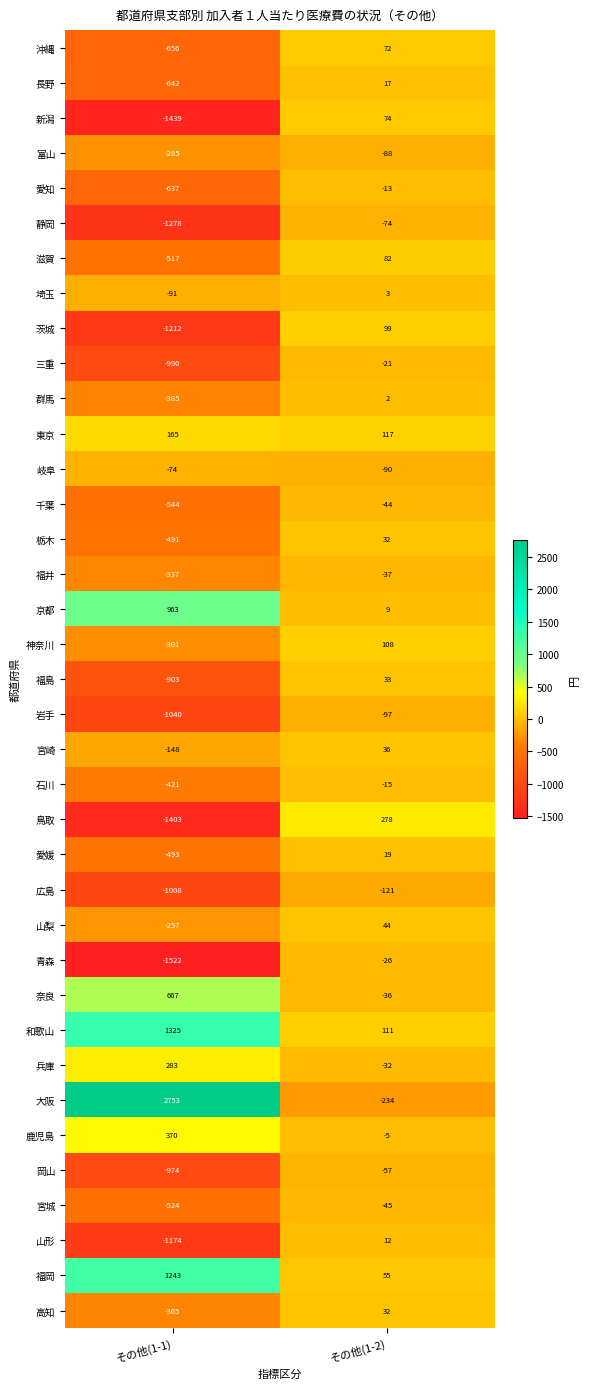

What is the greatest value displayed?

2753